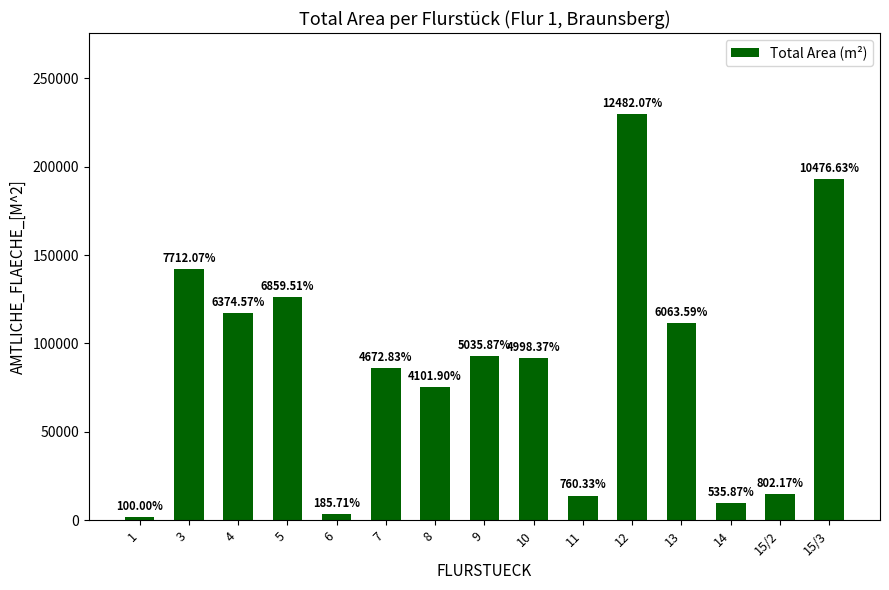

What is the value of the 12th bar from the left?

111570